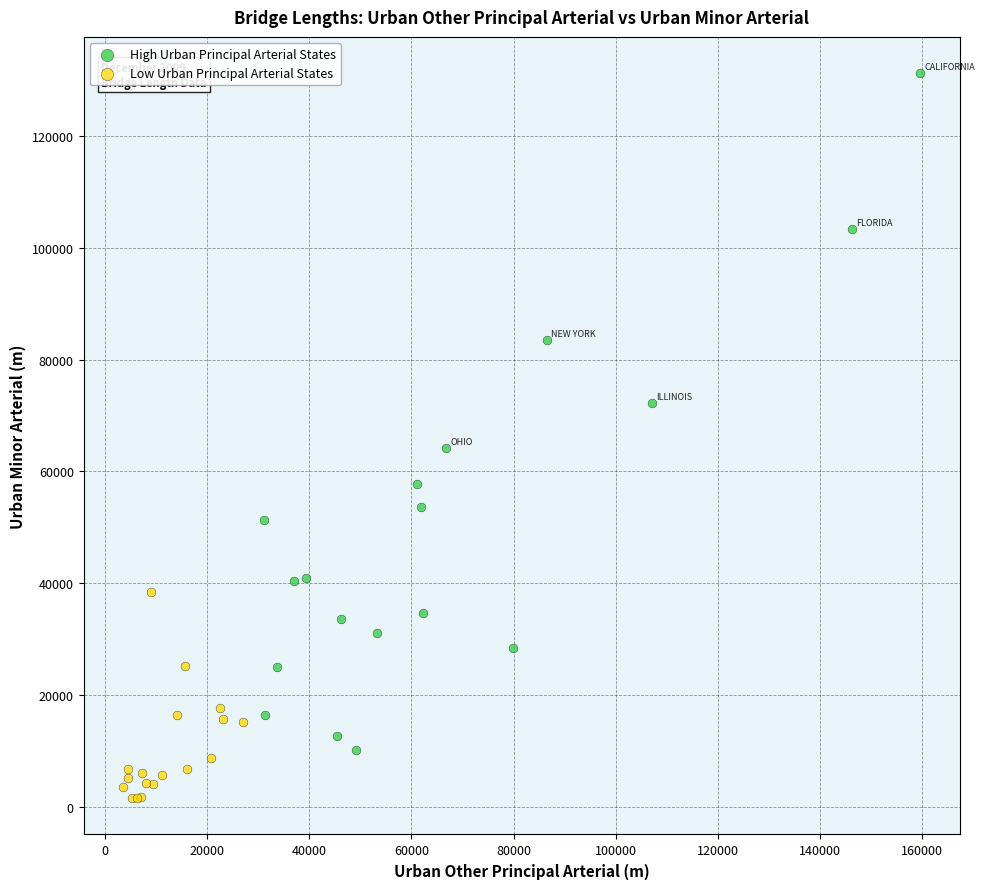

Which series has the largest Y range (max minus min)?

High Urban Principal Arterial States